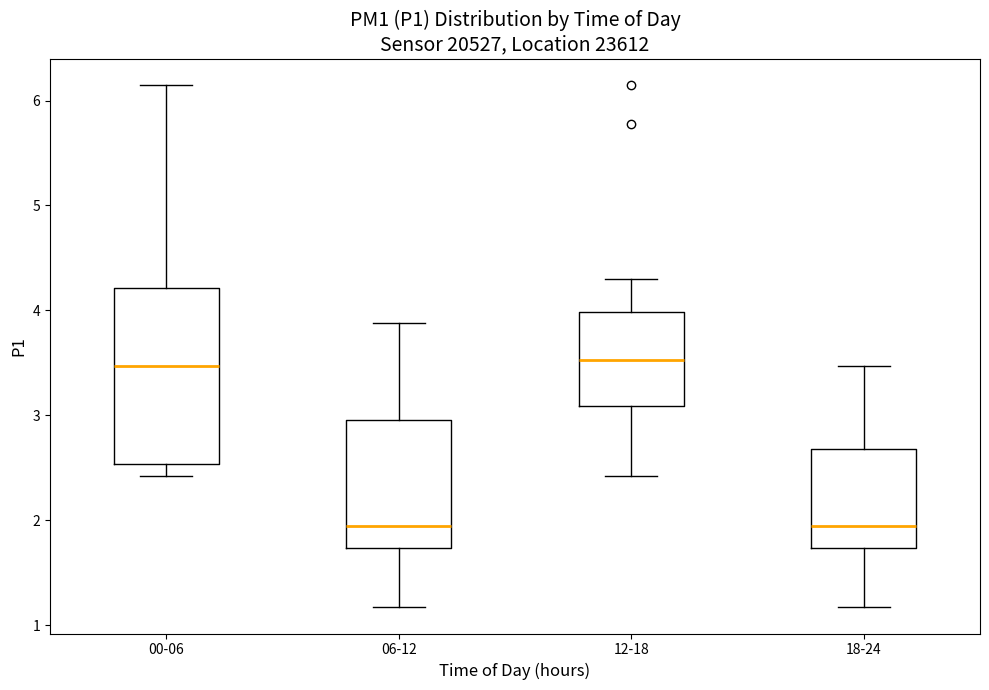

Where is the lower edge of the box for 12-18 on the y-axis? The values are not printed on the chart, so give them approximately, as read against the axis.

3.1